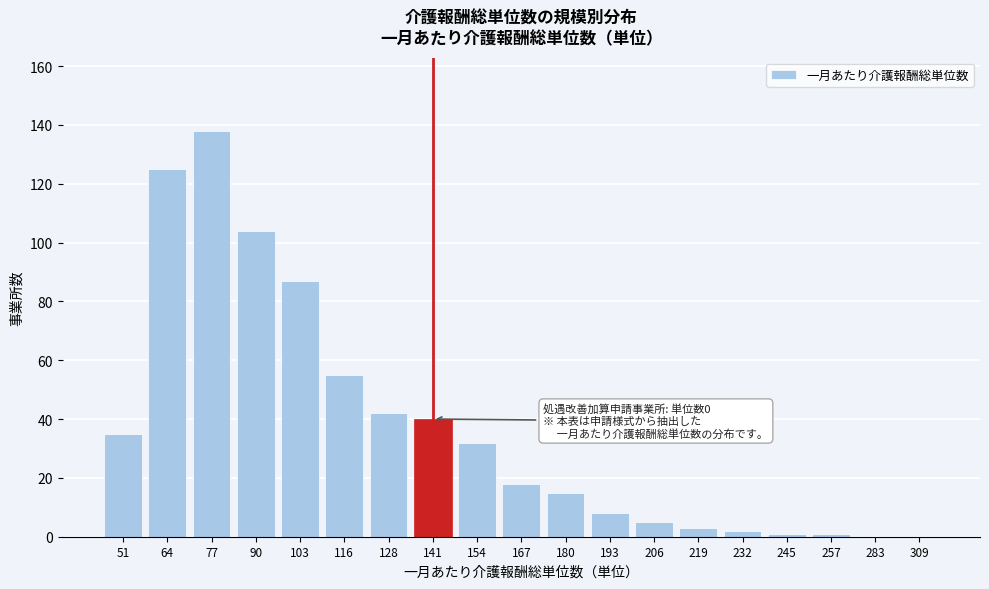

Reading left to right, list all the values displayed in this chart.

51=35	64=125	77=138	90=104	103=87	116=55	128=42	141=40	154=32	167=18	180=15	193=8	206=5	219=3	232=2	245=1	257=1	283=0	309=0